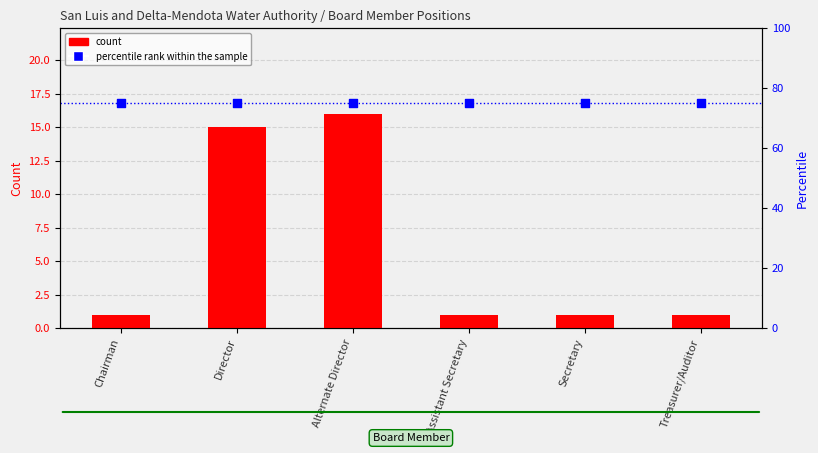

Which series has the largest Y range (max minus min)?

count